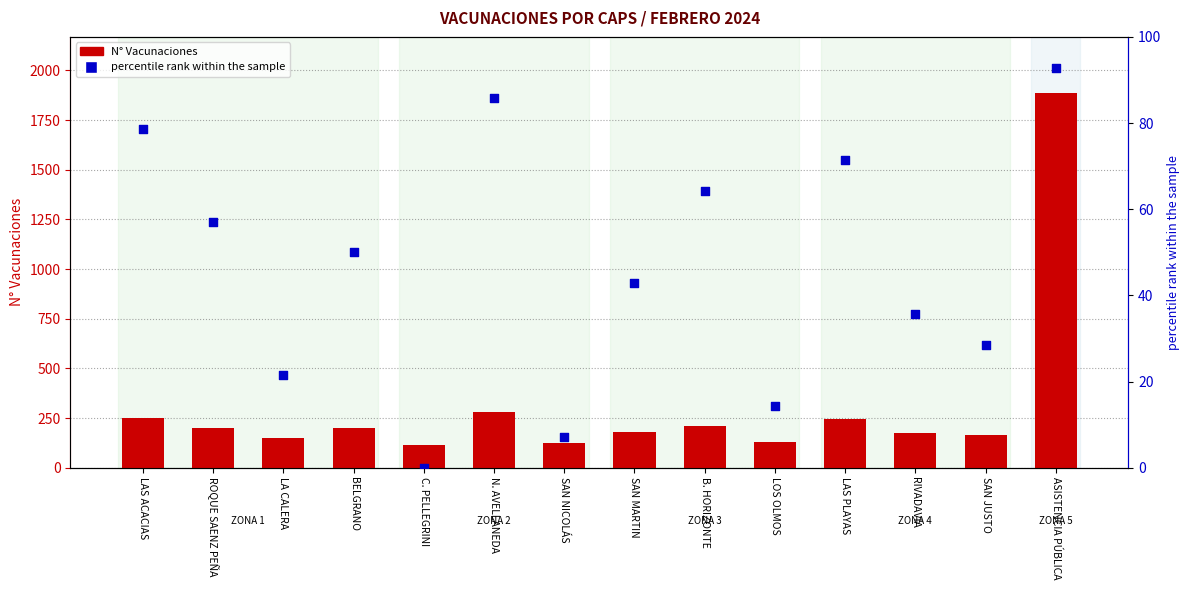

At how many categories does at least one series exceed 1113?

1